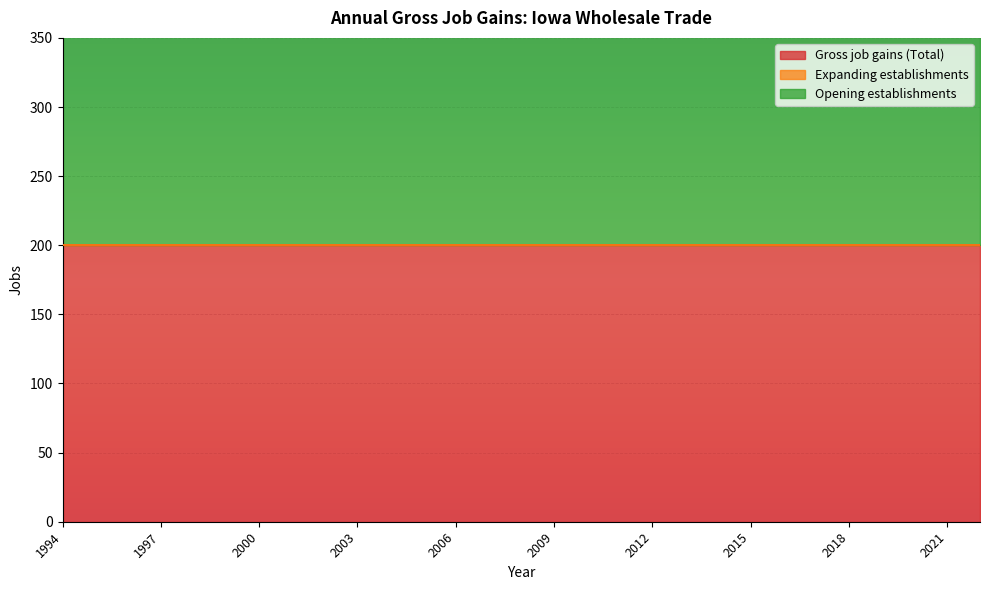

Which series has the largest total across all categories?

Gross job gains (Total)